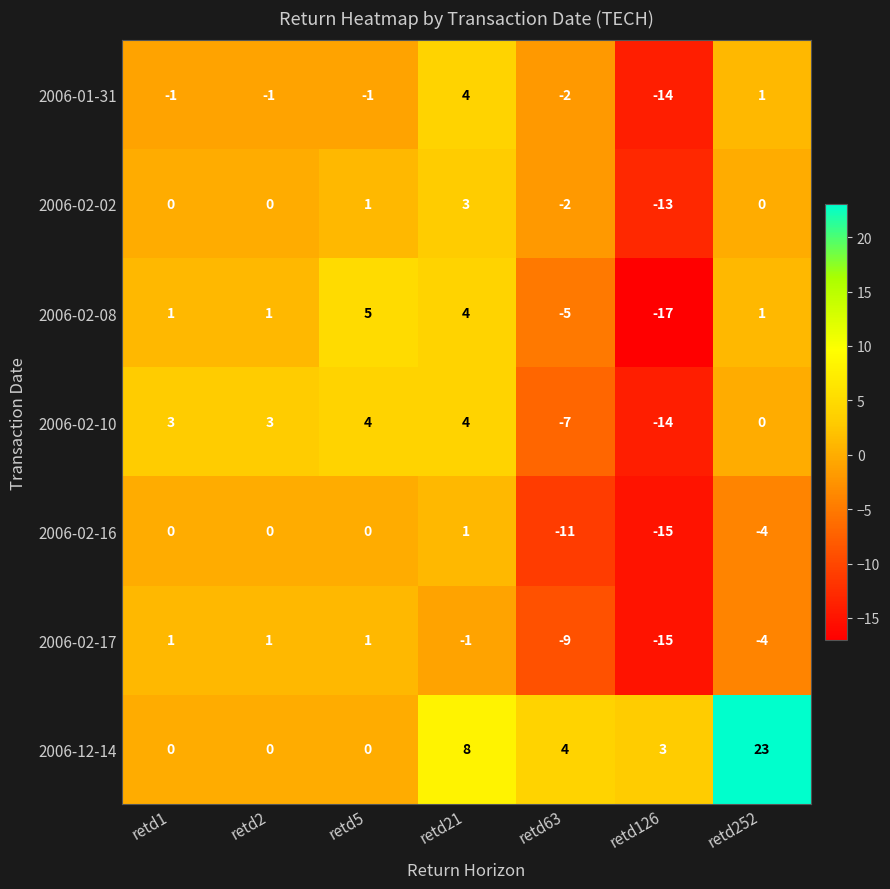

The 2006-01-31 series shows -1 at retd1. True or false?

True